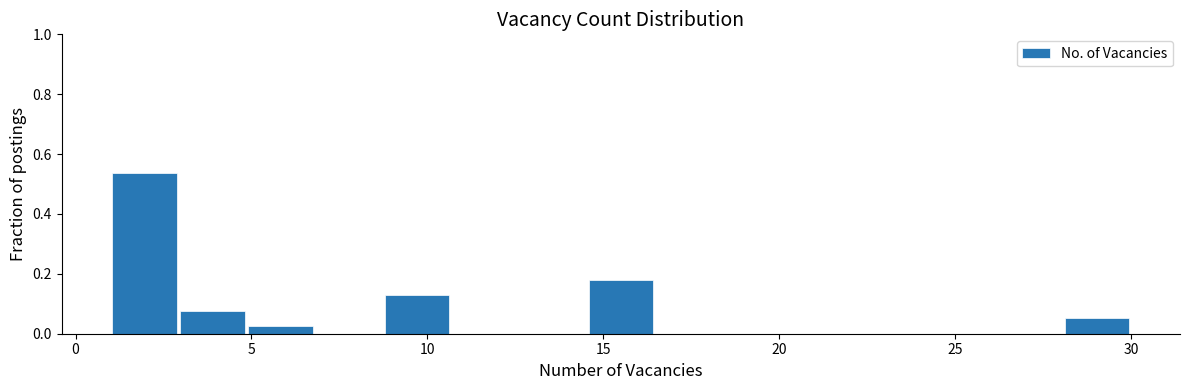

Read against the x-axis, roughly where is the centre of the tallest bar?

2.0